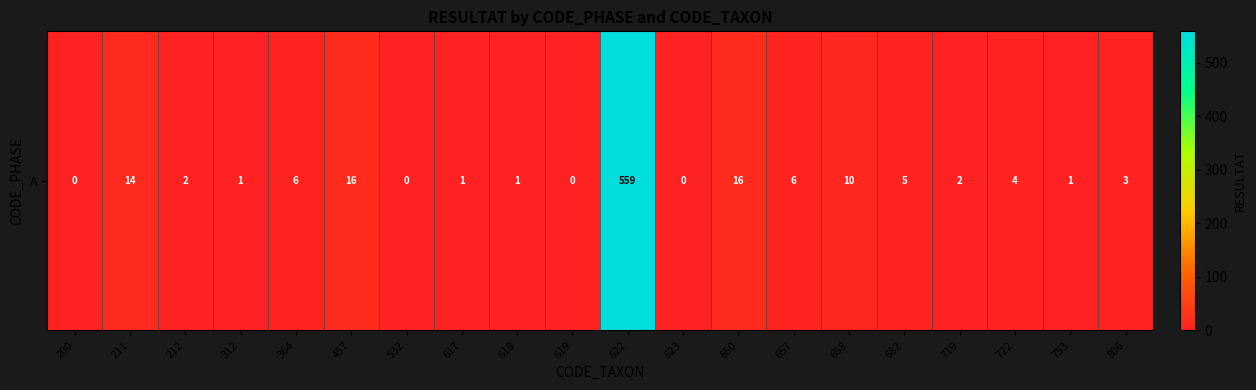

Count the number of data series in this chart.

1